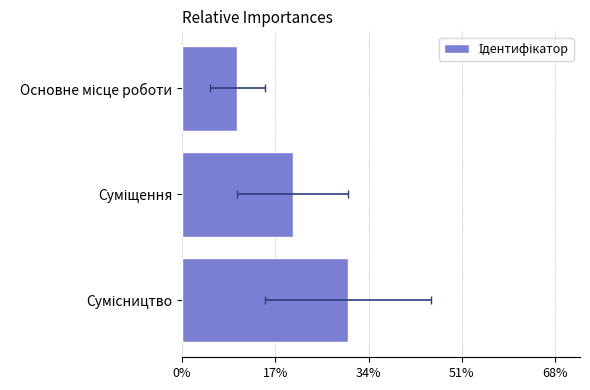

Reading left to right, transcribe all the data shown in this chart.

1	2	3